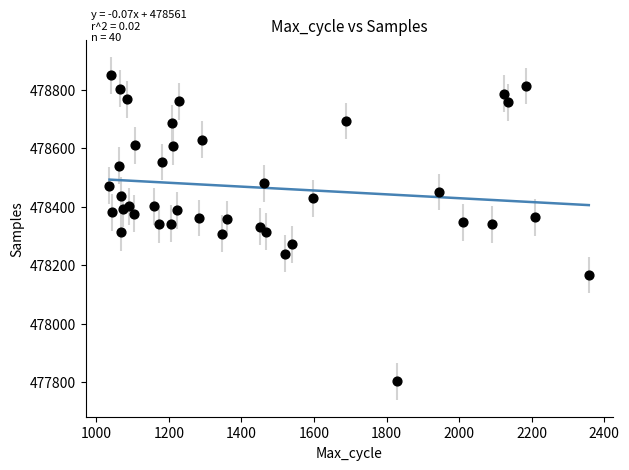

What is the range of X values (max minus min)?

1322